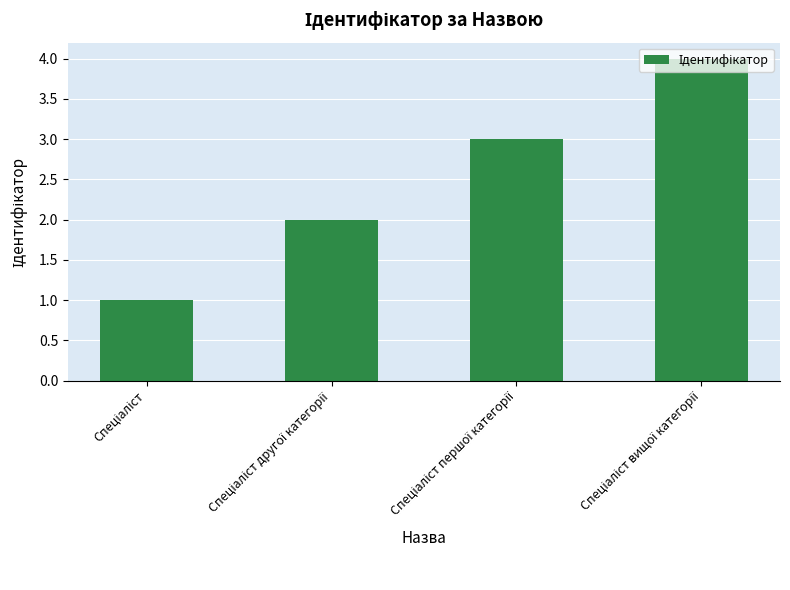

What is the greatest value displayed?

4